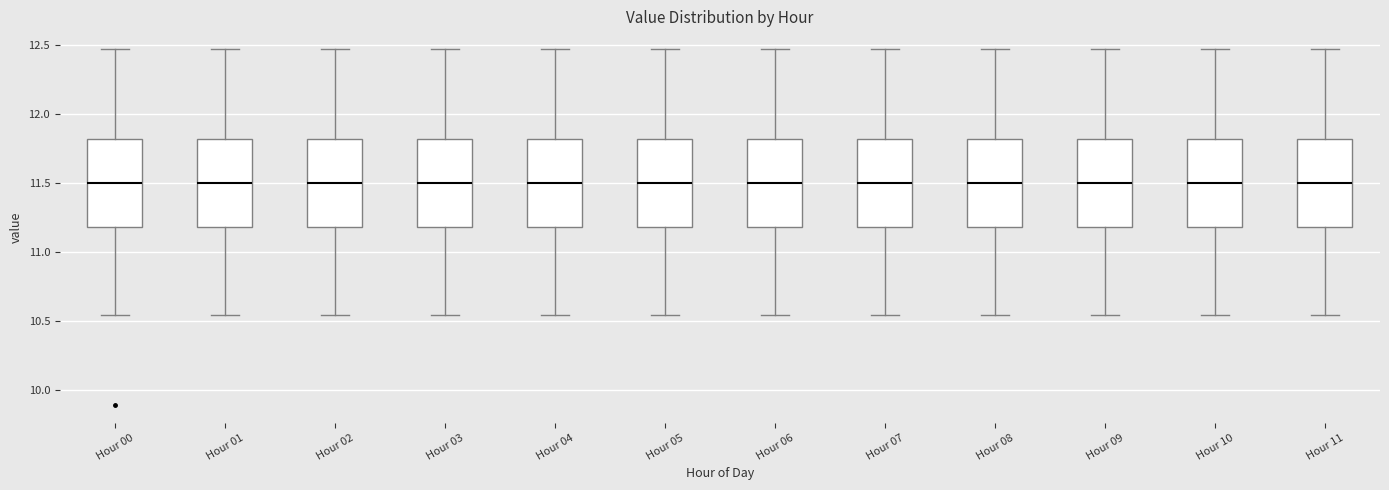

Where is the upper edge of the box for Hour 06 on the y-axis? The values are not printed on the chart, so give them approximately, as read against the axis.

11.80